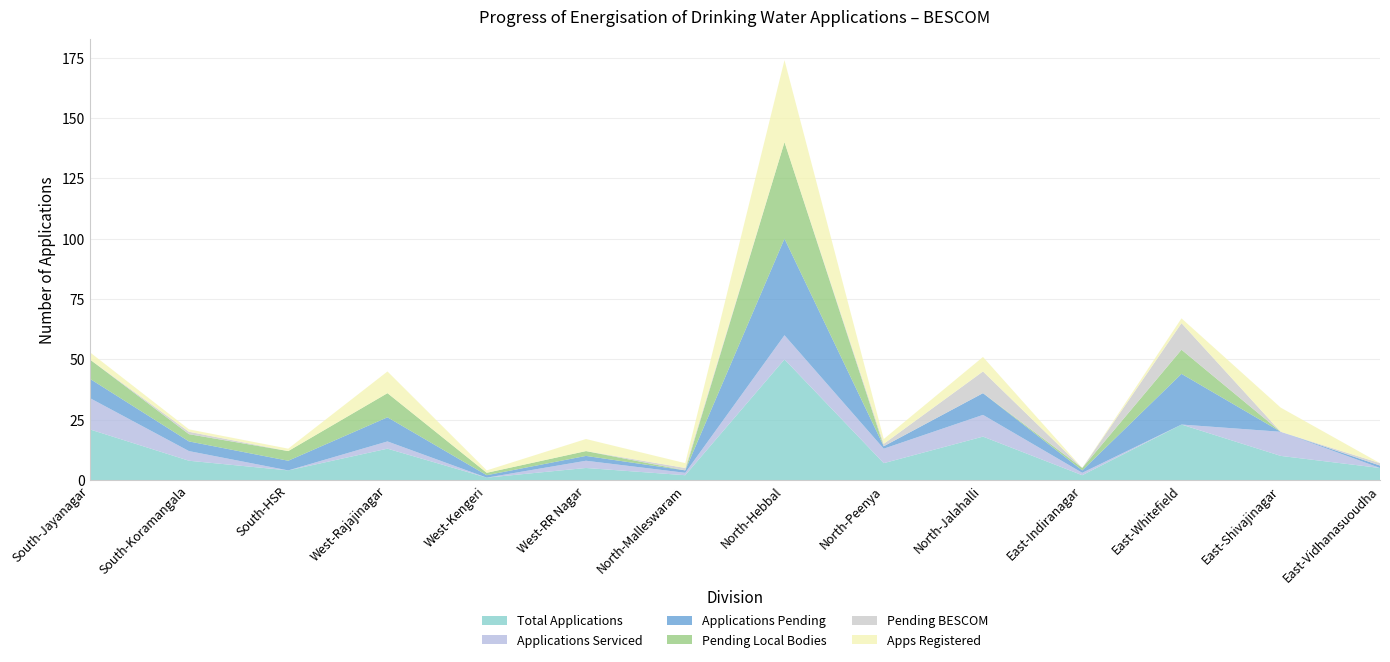

Reading left to right, extract all data points from this chart.

Total Applications: 21	8	4	13	1	5	2	50	7	18	2	23	10	5
Applications Serviced: 13	4	0	3	0	3	1	10	6	9	1	0	10	0
Applications Pending: 8	4	4	10	1	2	1	40	1	9	1	21	0	1
Pending Local Bodies: 8	3	4	10	1	2	0	40	0	0	1	10	0	0
Pending BESCOM: 0	1	0	0	0	0	1	0	1	9	0	11	0	1
Apps Registered: 3	1	1	9	1	5	2	34	2	6	0	2	10	0